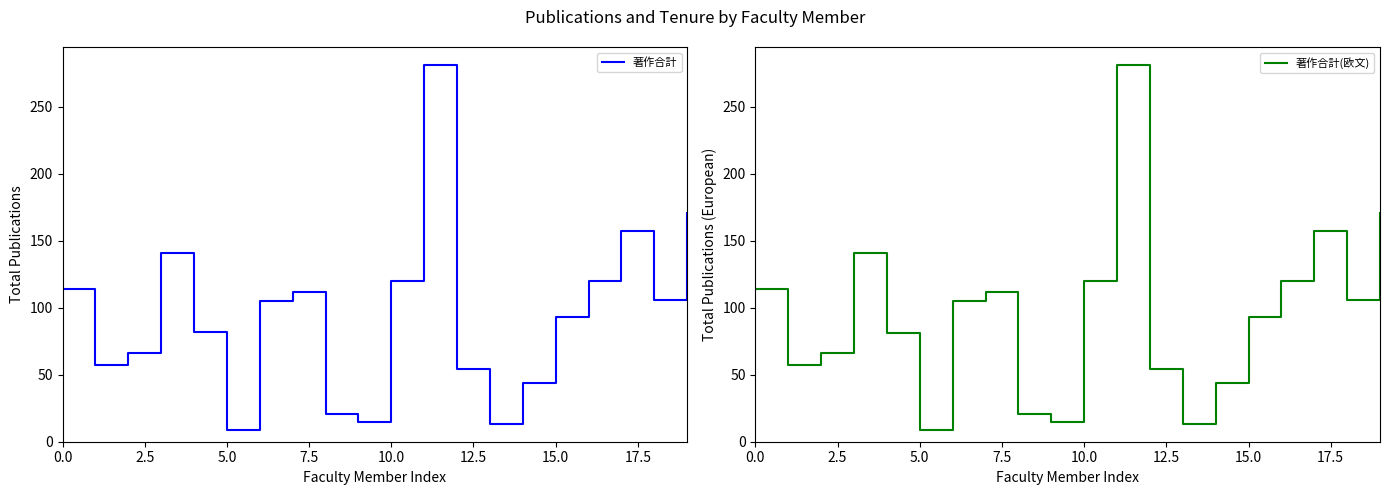

The 著作合計(欧文) series shows 114 at 0.0. True or false?

True